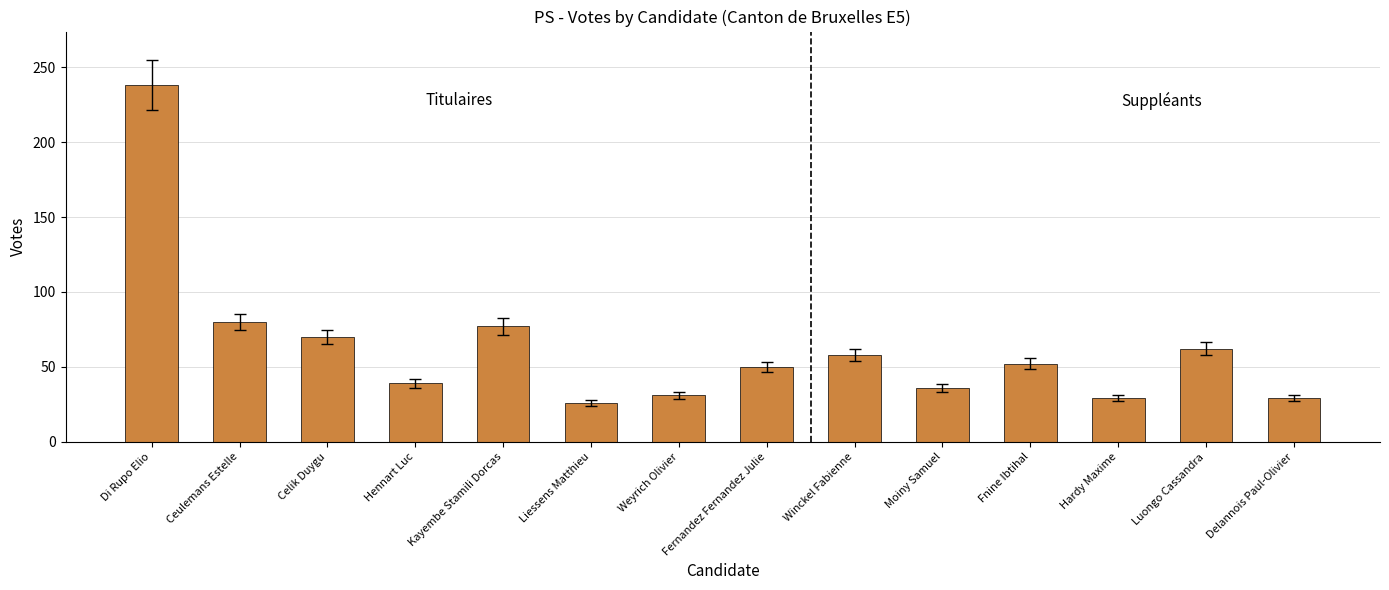

The chart shows a value of 87 at Di Rupo Elio. True or false?

False